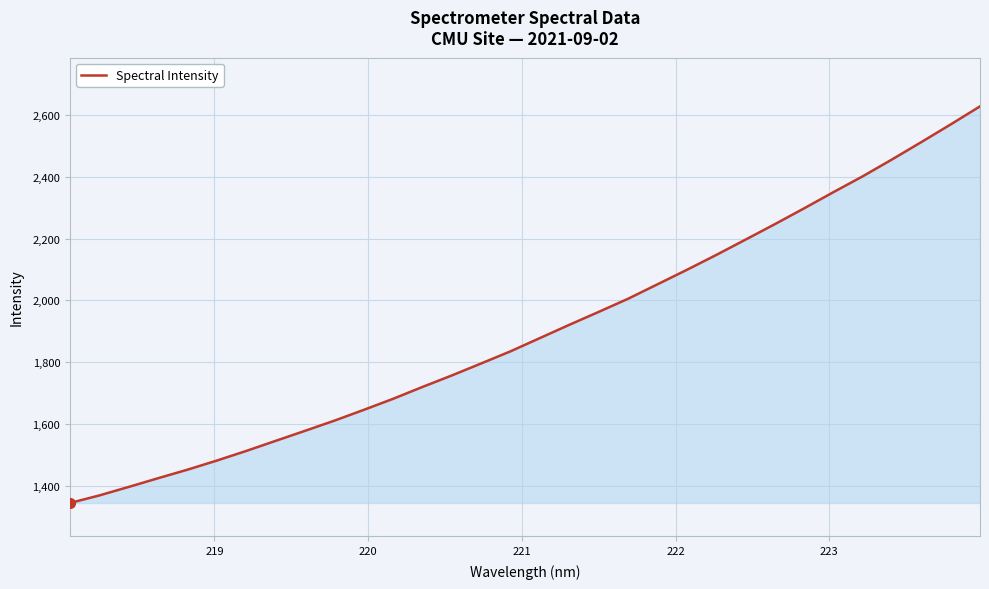

What is the average value?

1902.1